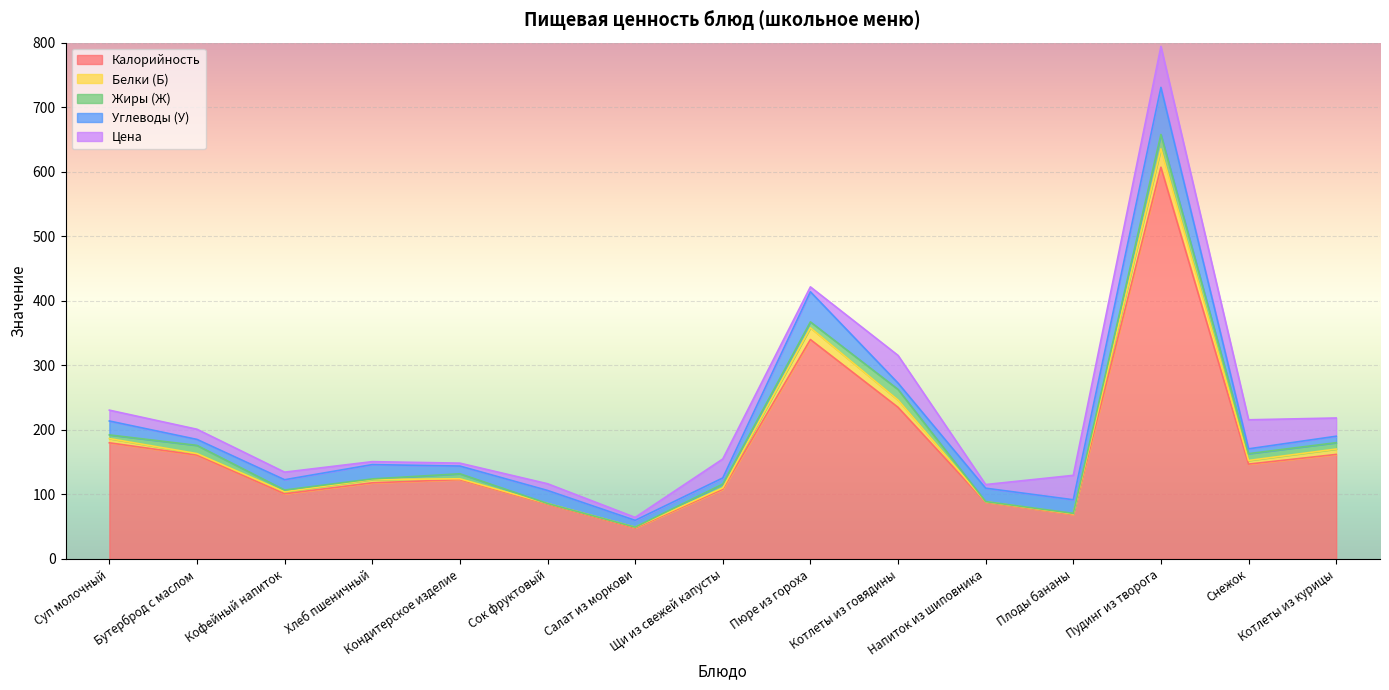

Between Бутерброд с маслом and Суп молочный, which is larger?

Суп молочный